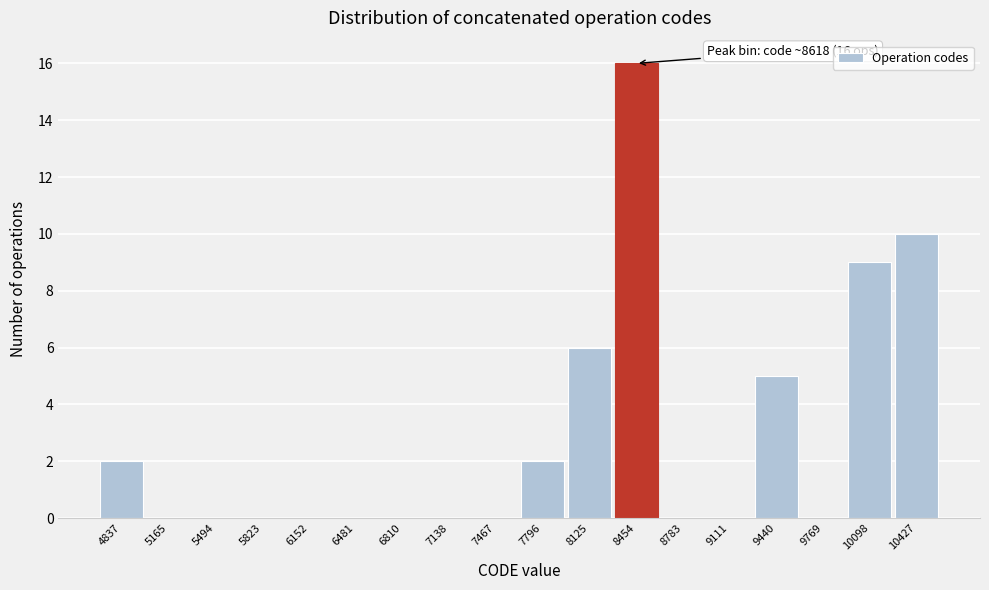

Reading left to right, extract all data points from this chart.

4837=2	5165=0	5494=0	5823=0	6152=0	6481=0	6810=0	7138=0	7467=0	7796=2	8125=6	8454=16	8783=0	9111=0	9440=5	9769=0	10098=9	10427=10